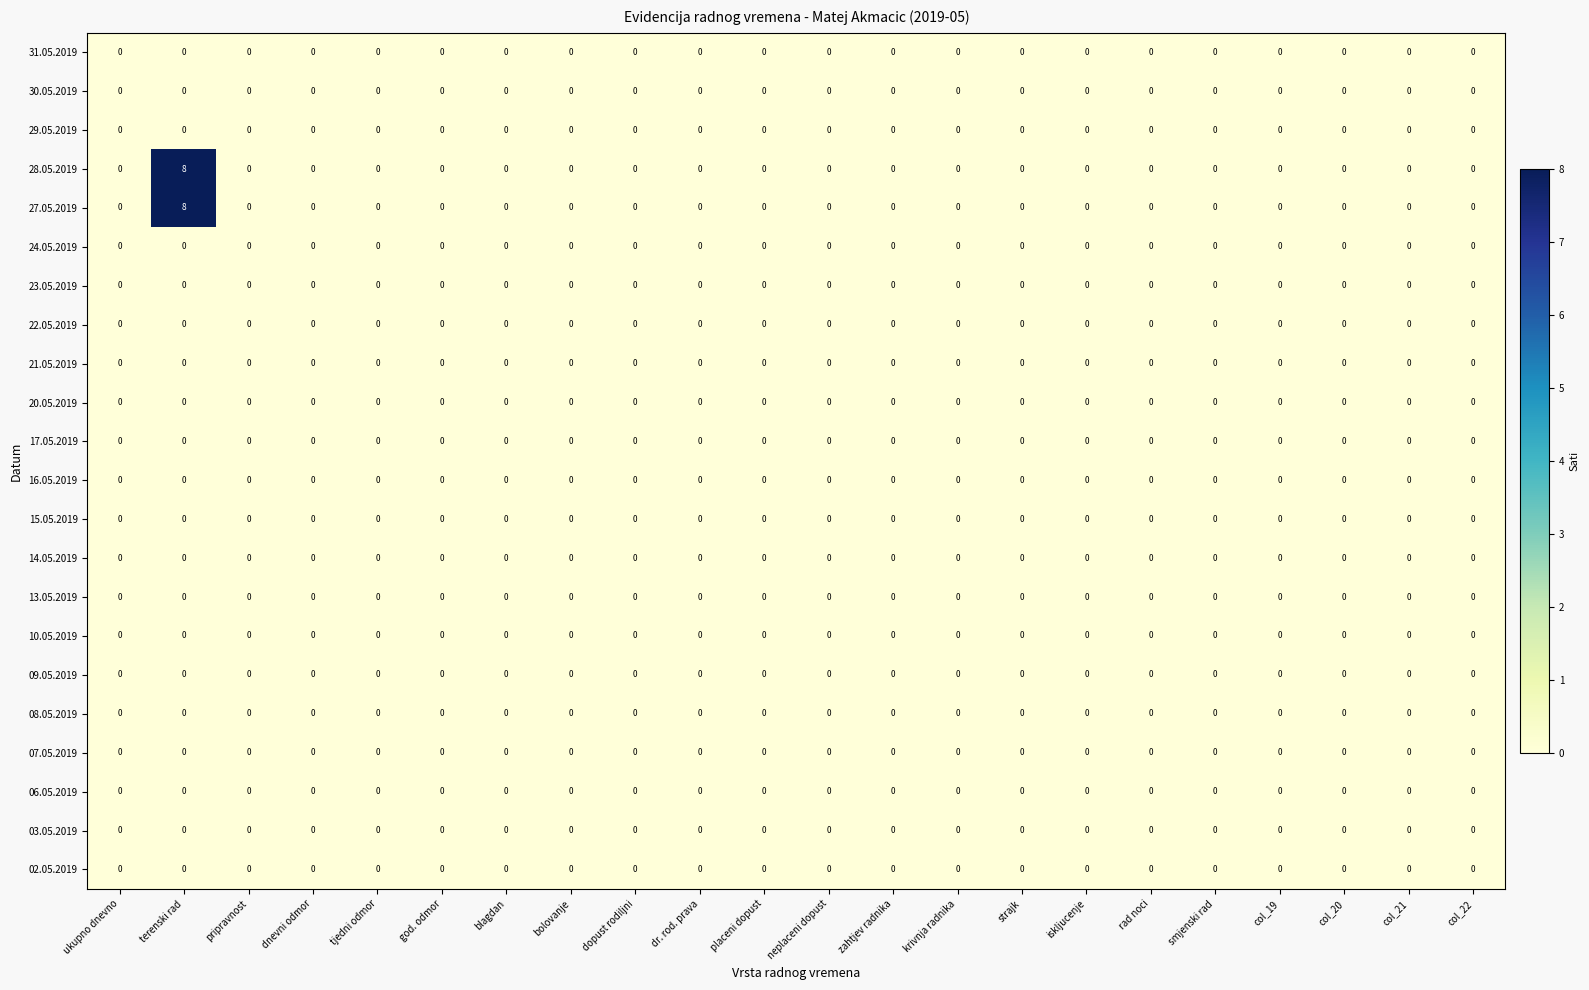

What is the maximum value shown in the chart?

8